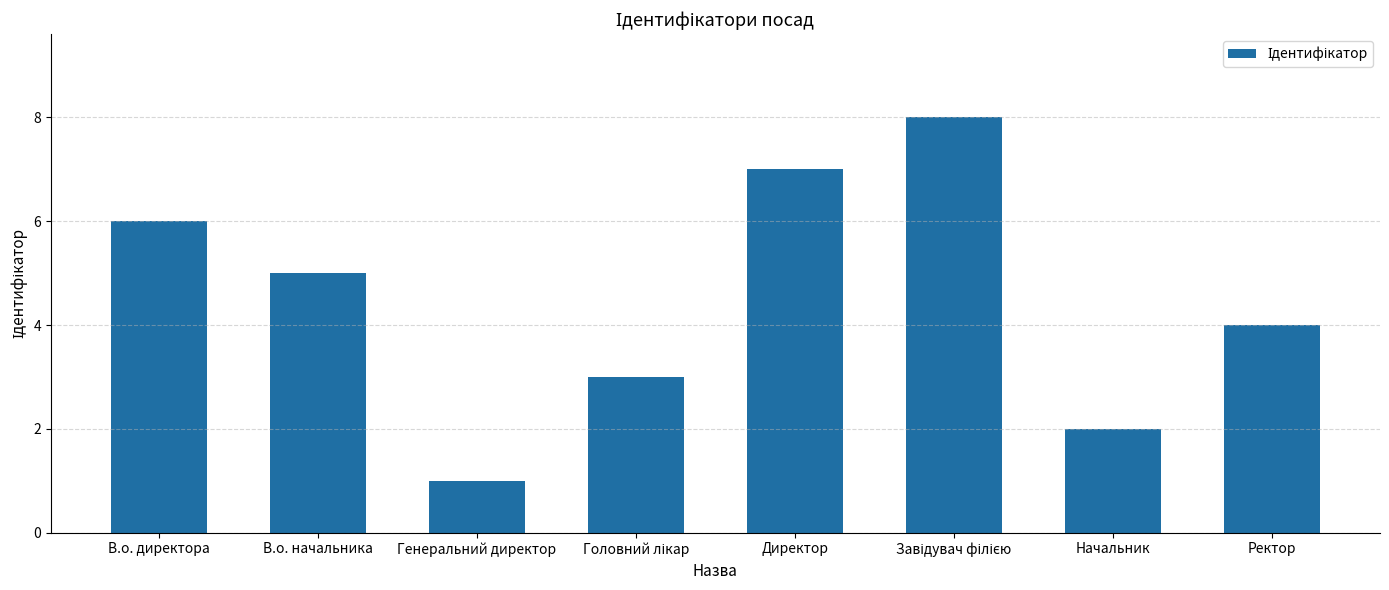

How many categories are shown in the chart?

8